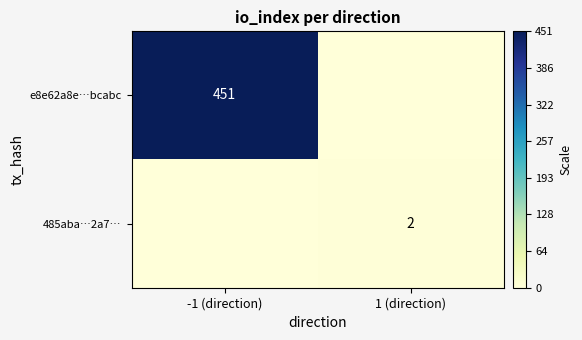

The value of e8e62a8e…bcabc at -1 (direction) is 298. True or false?

False